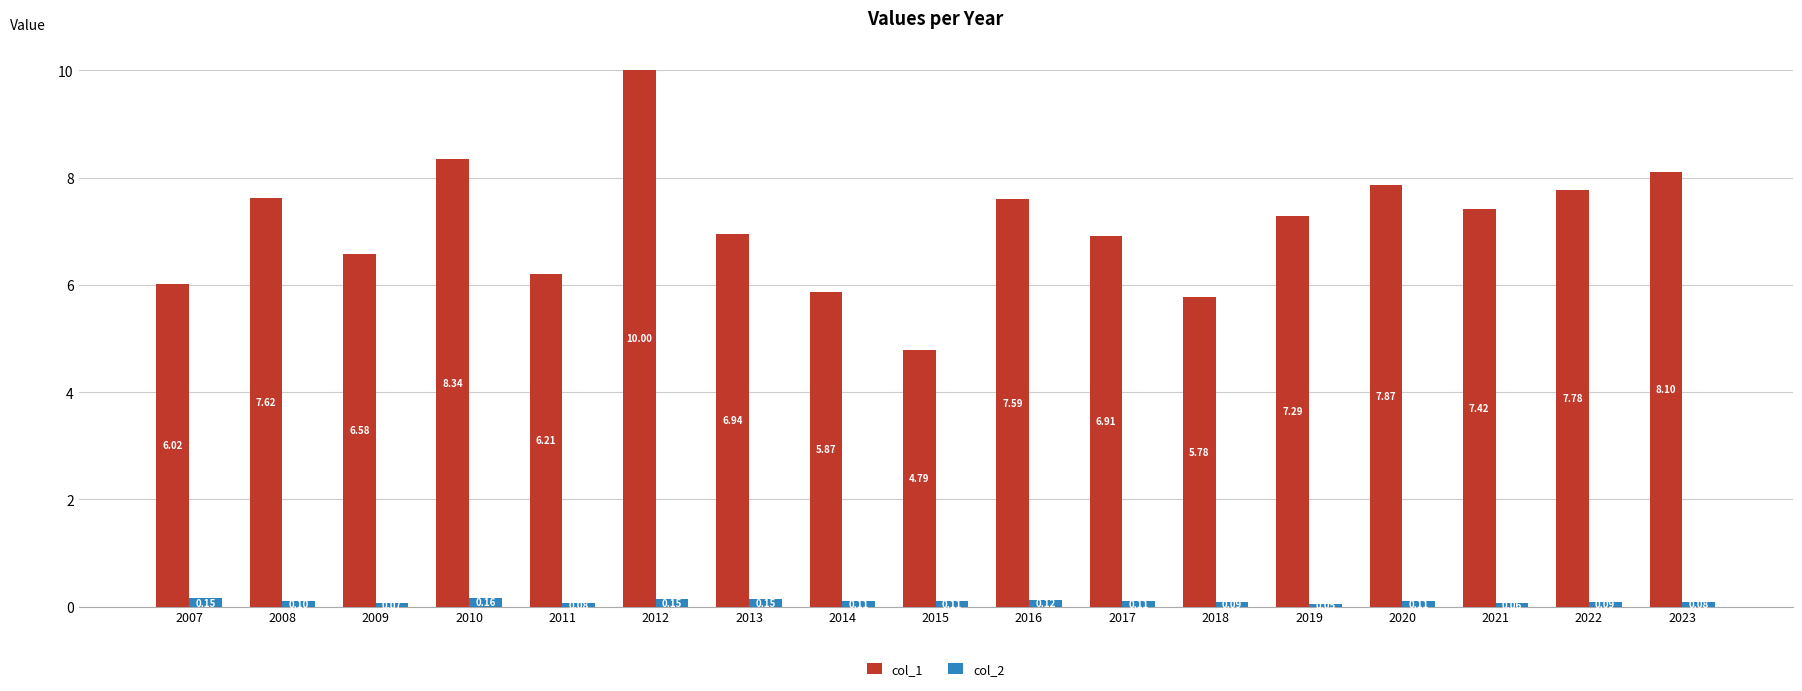

At which category is the sum across all series the highest?

2012